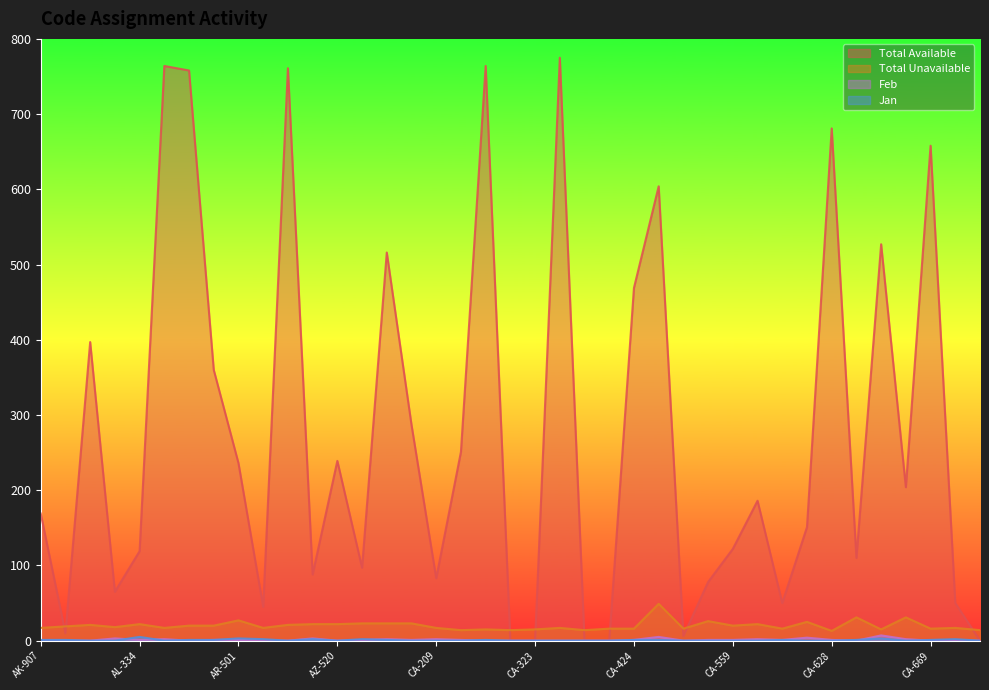

Where is the first local maximum for Total Available?

AL-251